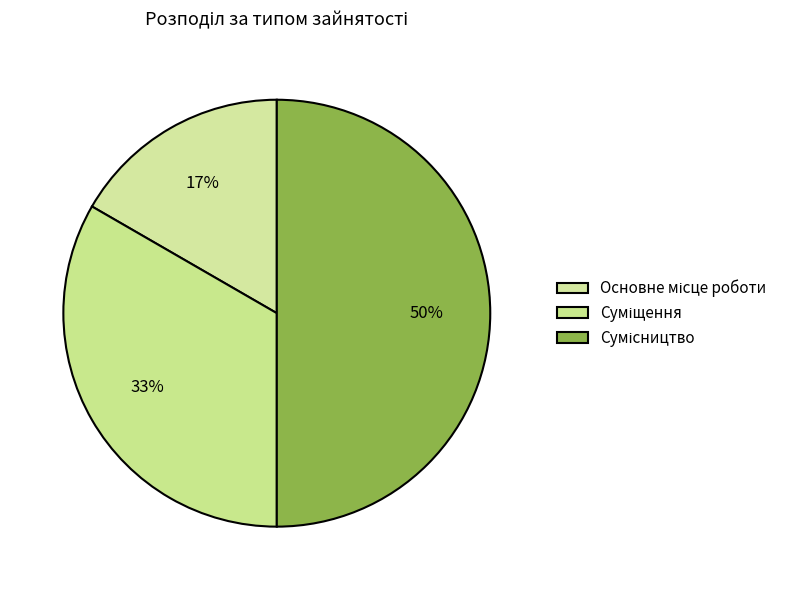

Count the number of slices in the pie.

3